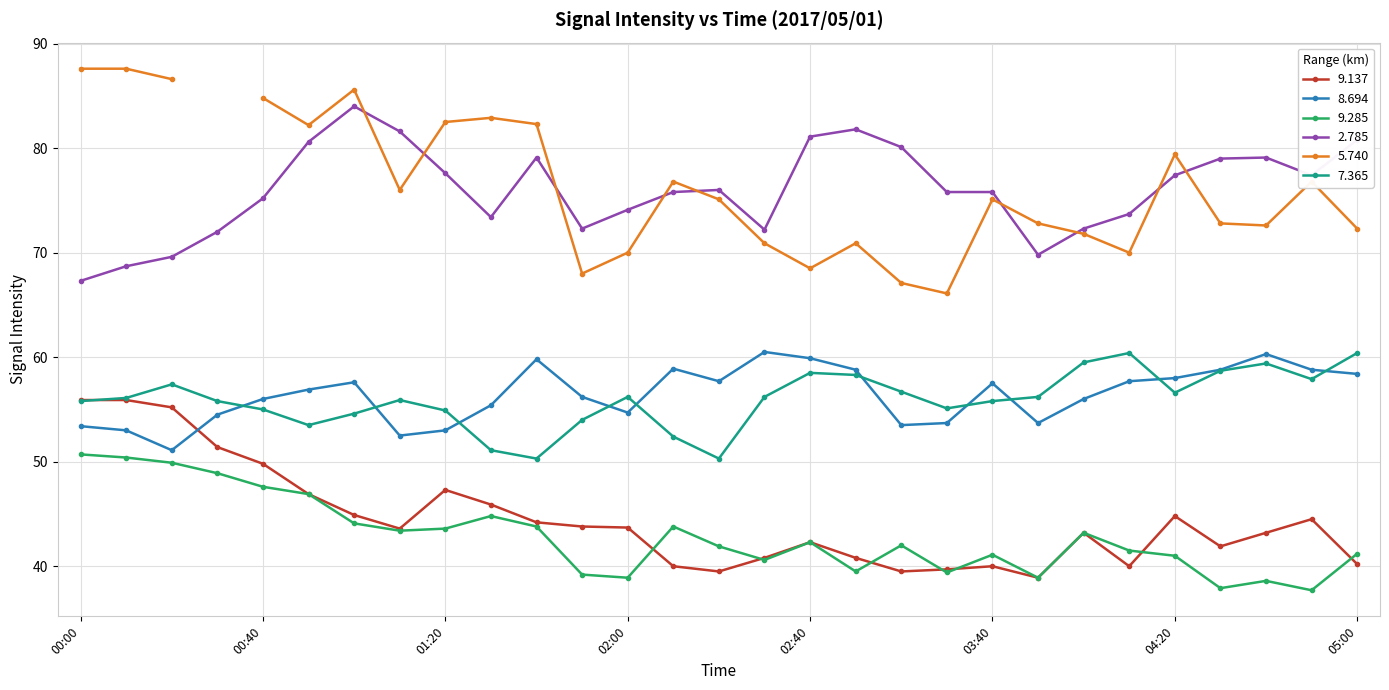

How many categories are shown in the chart?

29